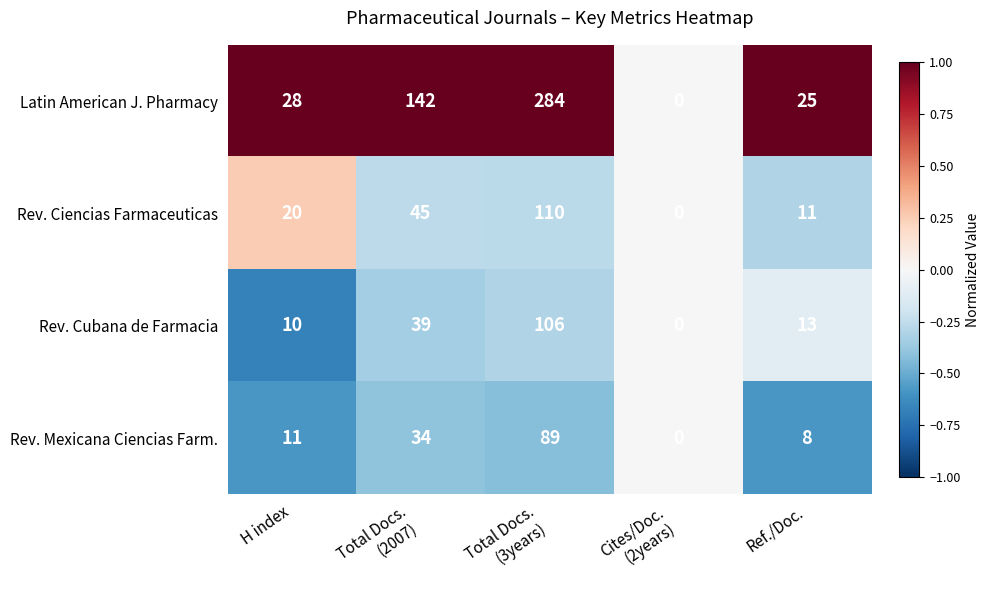

How many distinct data groups are displayed?

4